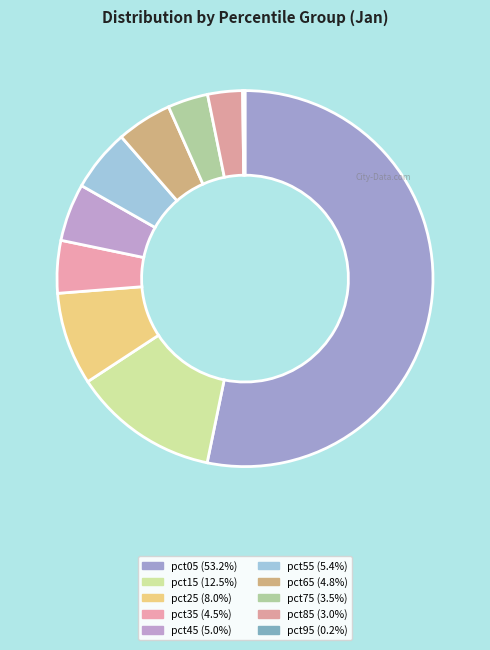

How many segments does this pie chart have?

10